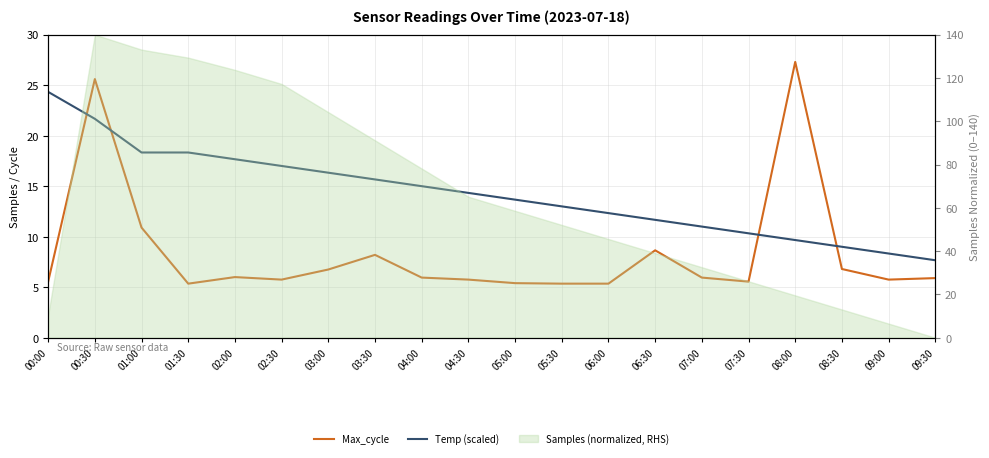

What is the difference between the maximum and minimum values in the Max_cycle series?

21.9